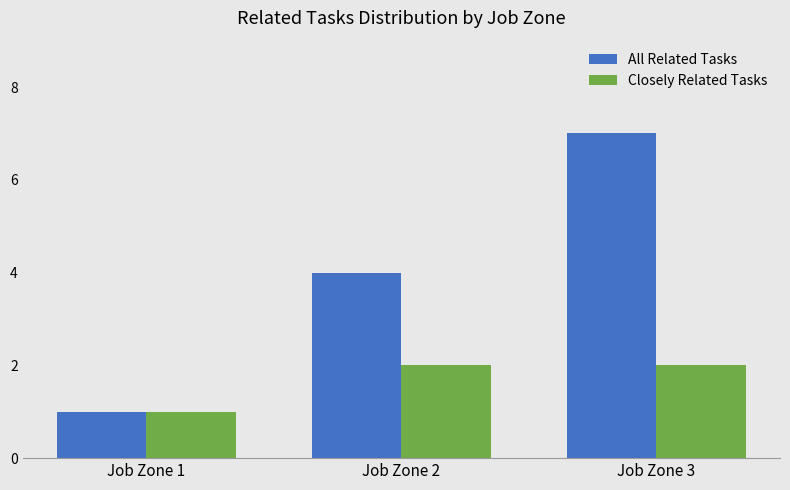

What are all the series names shown in the legend?

All Related Tasks, Closely Related Tasks